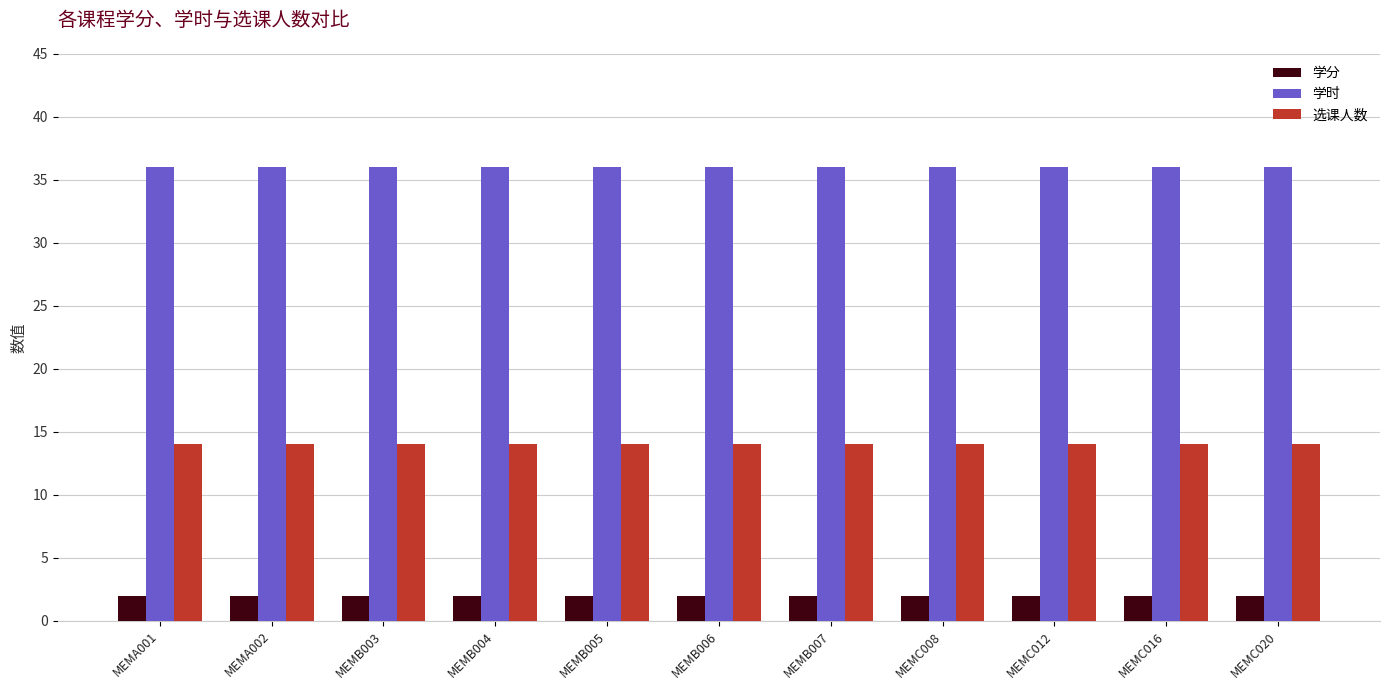

Reading right to left, list all the values displayed in this chart.

学分: 2	2	2	2	2	2	2	2	2	2	2
学时: 36	36	36	36	36	36	36	36	36	36	36
选课人数: 14	14	14	14	14	14	14	14	14	14	14